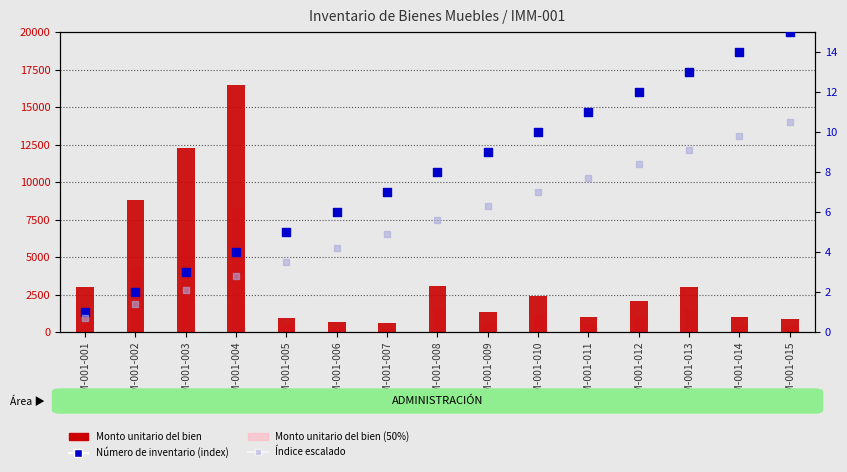

What is the total value across all series at IMM-001-007?

910.3